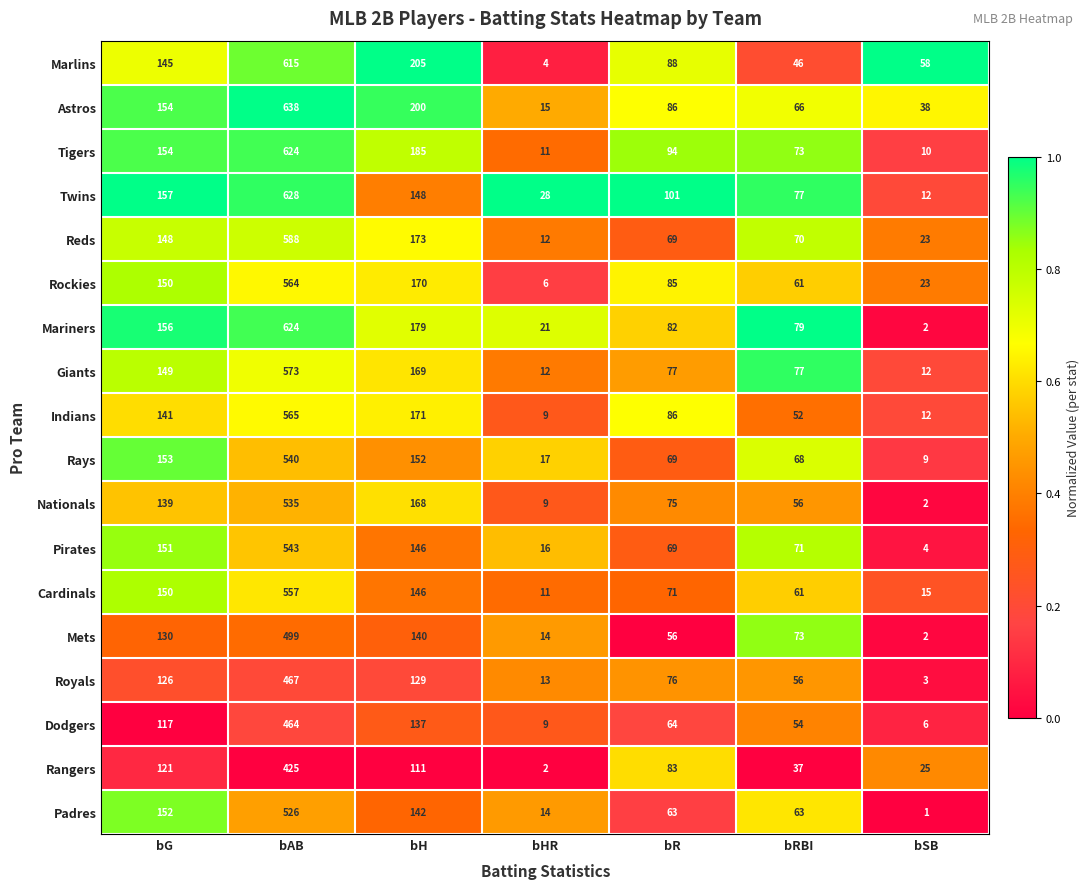

Count the number of data series in this chart.

18